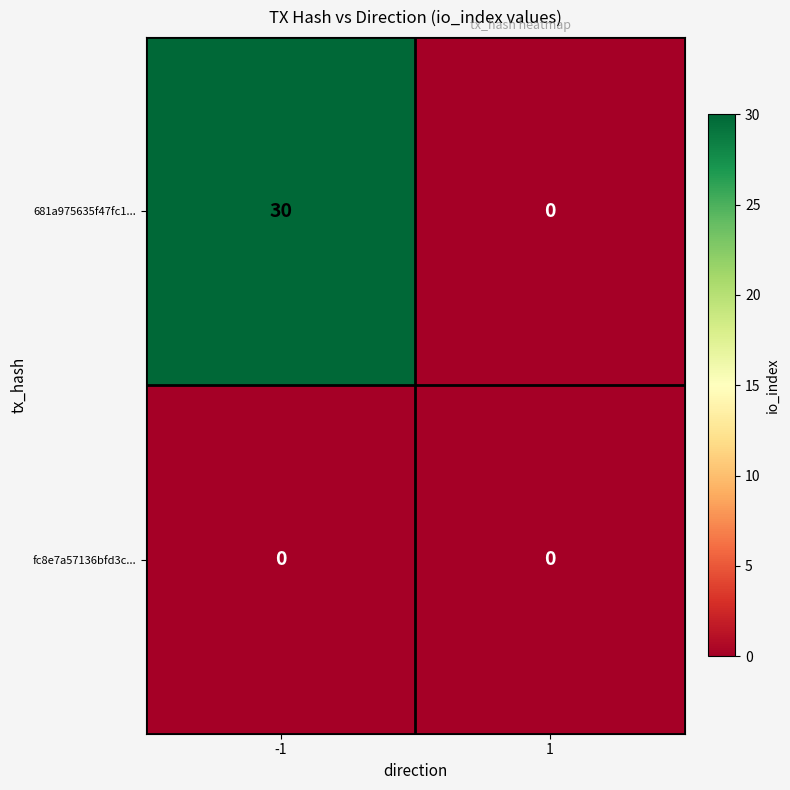

What is the greatest value displayed?

30